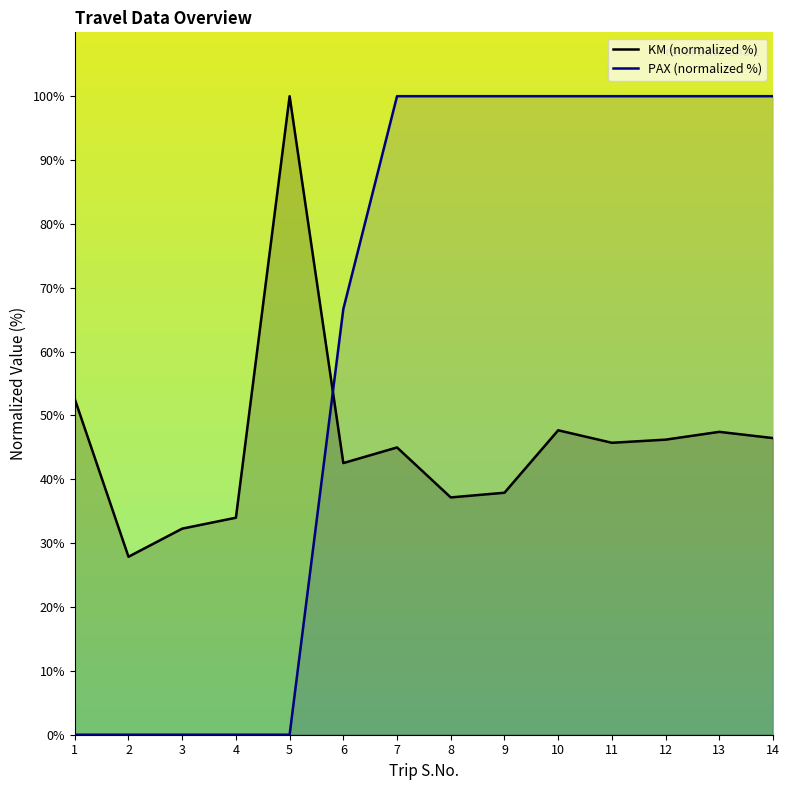

What are all the series names shown in the legend?

KM (normalized %), PAX (normalized %)